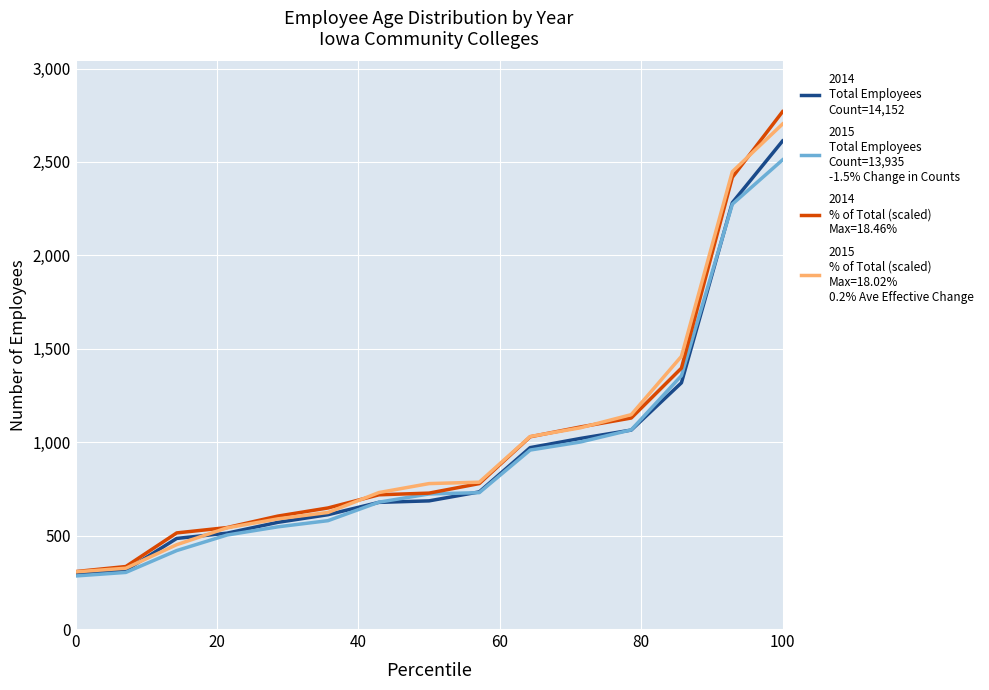

What is the smallest value displayed?

284.0